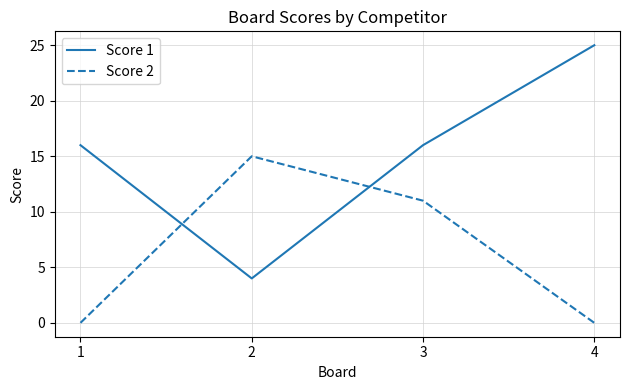

After their last crossing, which series has the higher values: Score 1 or Score 2?

Score 1